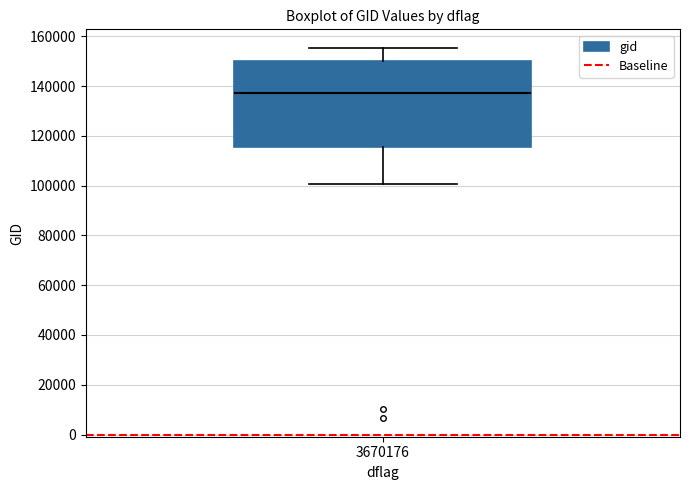

Transcribe this box plot: give where the median line is, the range the box spans, and where the two whiskers end, as read against the y-axis. The values are not printed on the chart, so give them approximately, as read against the axis.

median 138000, box 116000 to 150000, whiskers 100000 to 156000